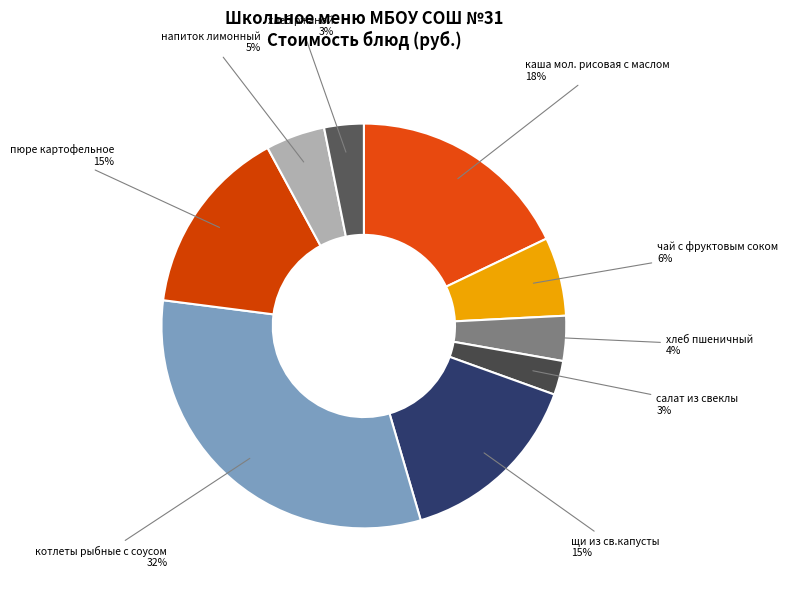

Between чай с фруктовым соком and напиток лимонный, which is larger?

чай с фруктовым соком